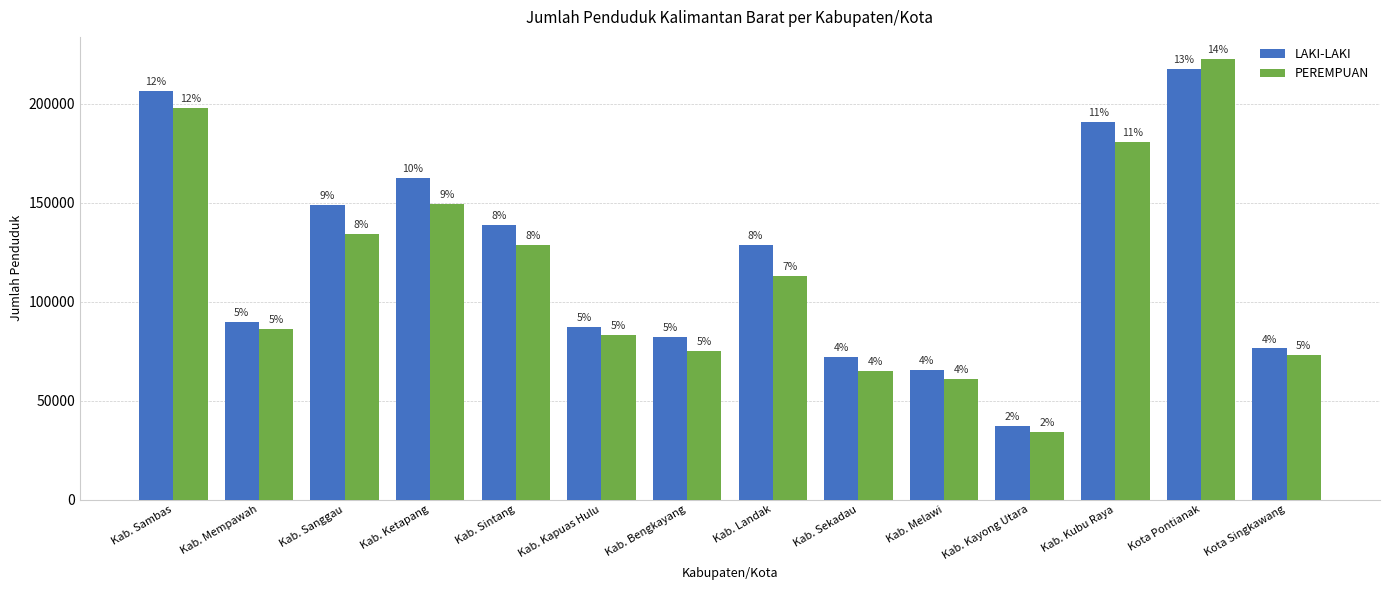

Are the bars horizontal?

No